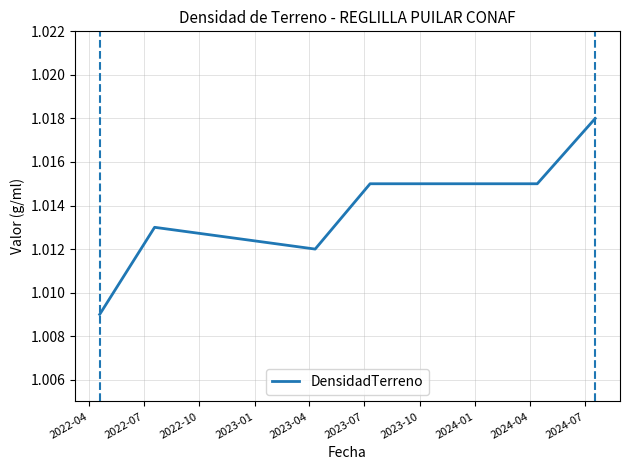

How many values are between 1 and 2?

6